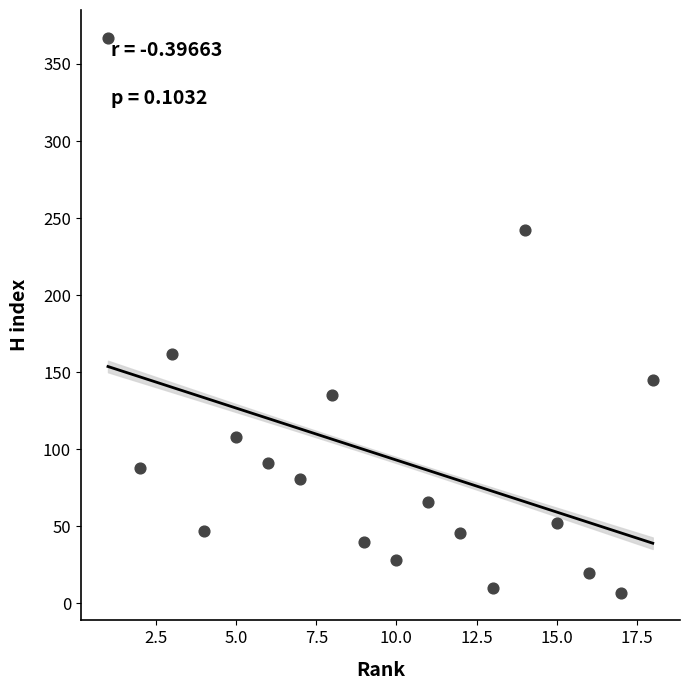

What Y value in the scatter plot is closest to 187?

162